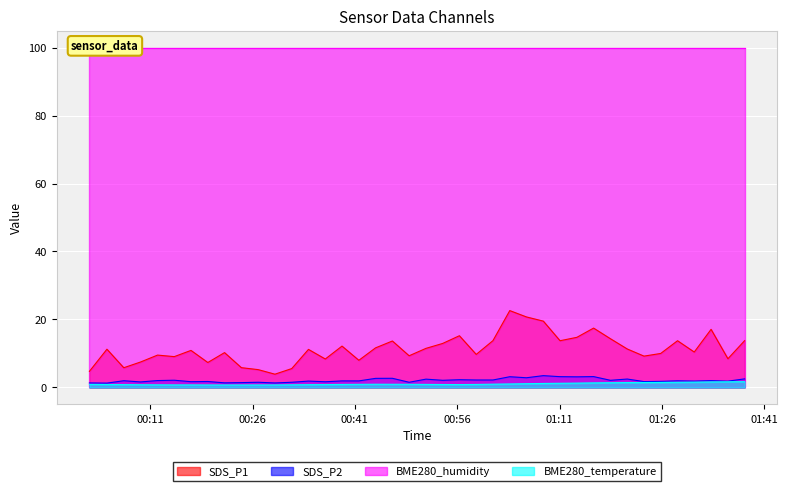

At which category does SDS_P2 reach its first local valley?

2024/01/15 00:04:40